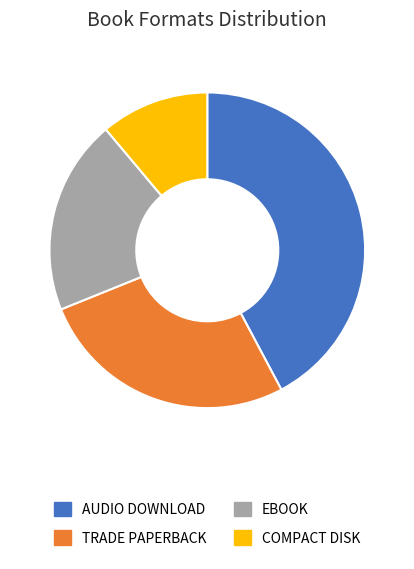

Does any single category account for the majority?

No